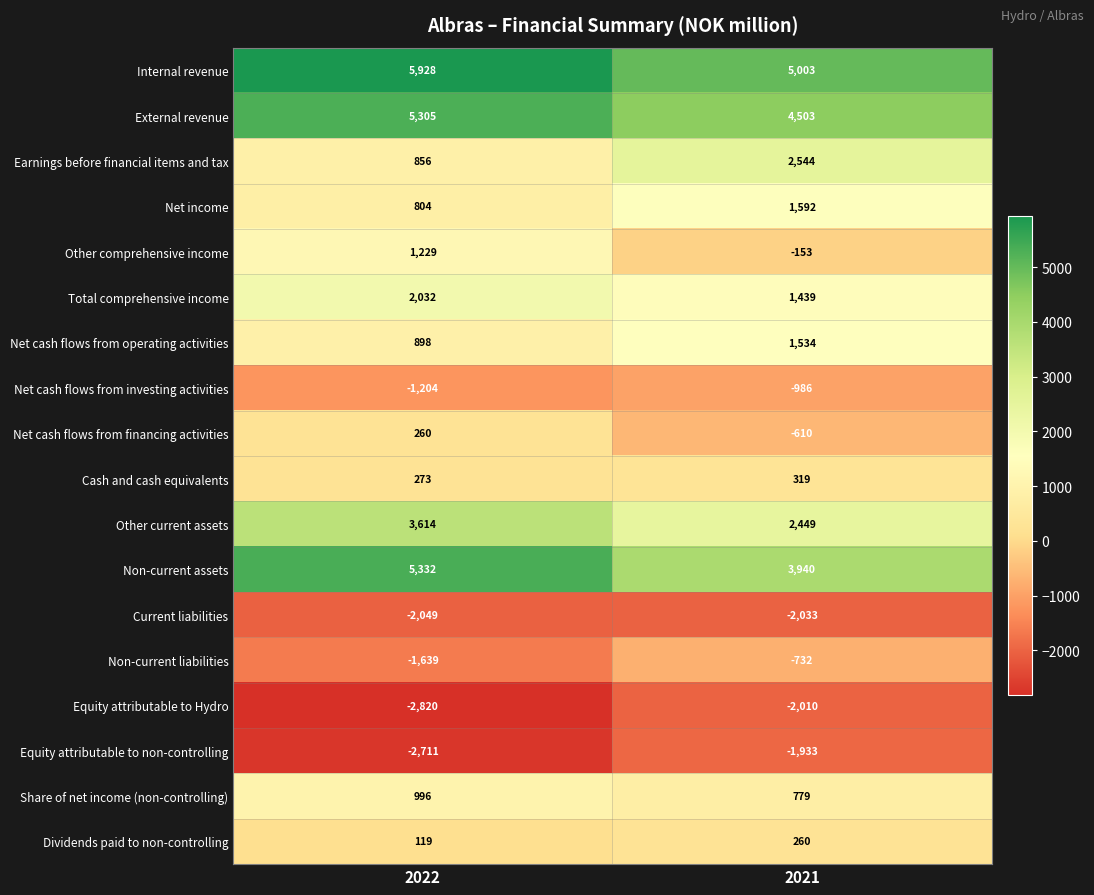

Which series has the largest total across all categories?

Internal revenue